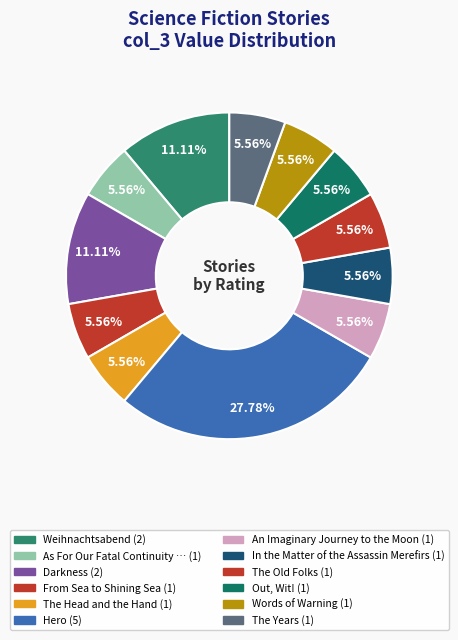

How many slices are in this pie chart?

12